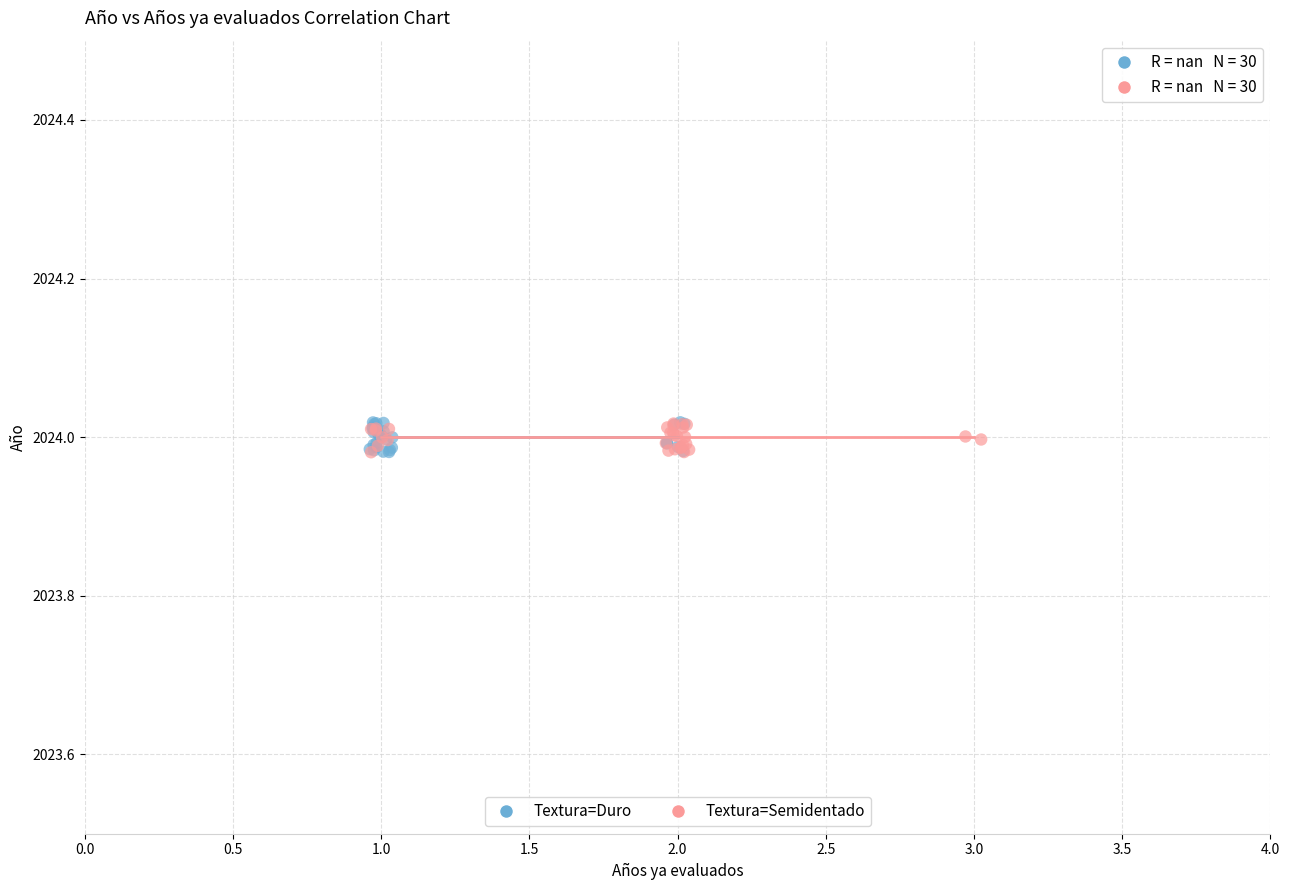

Which series has the widest spread of Y values?

Textura=Duro